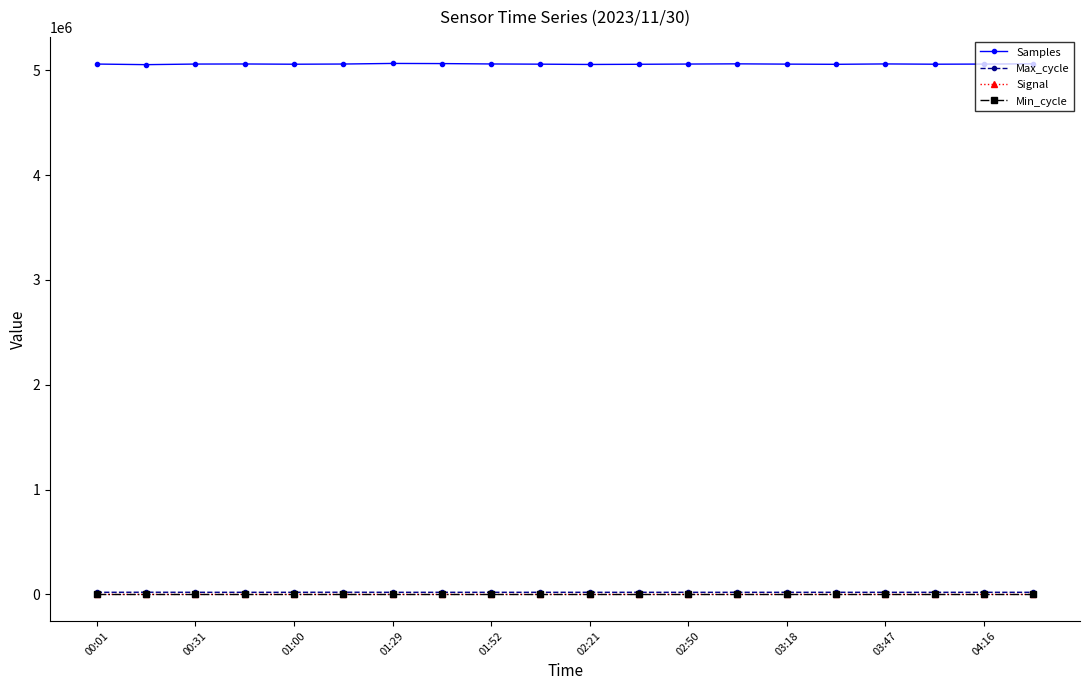

Which series has the largest total across all categories?

Samples